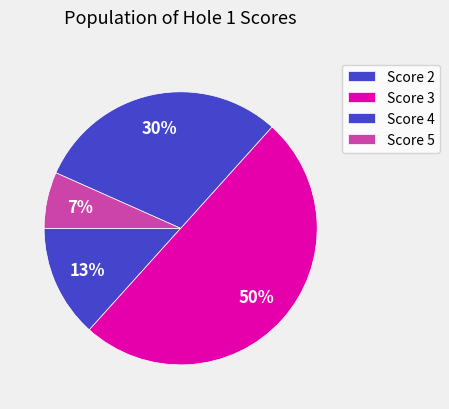

Count the number of slices in the pie.

4